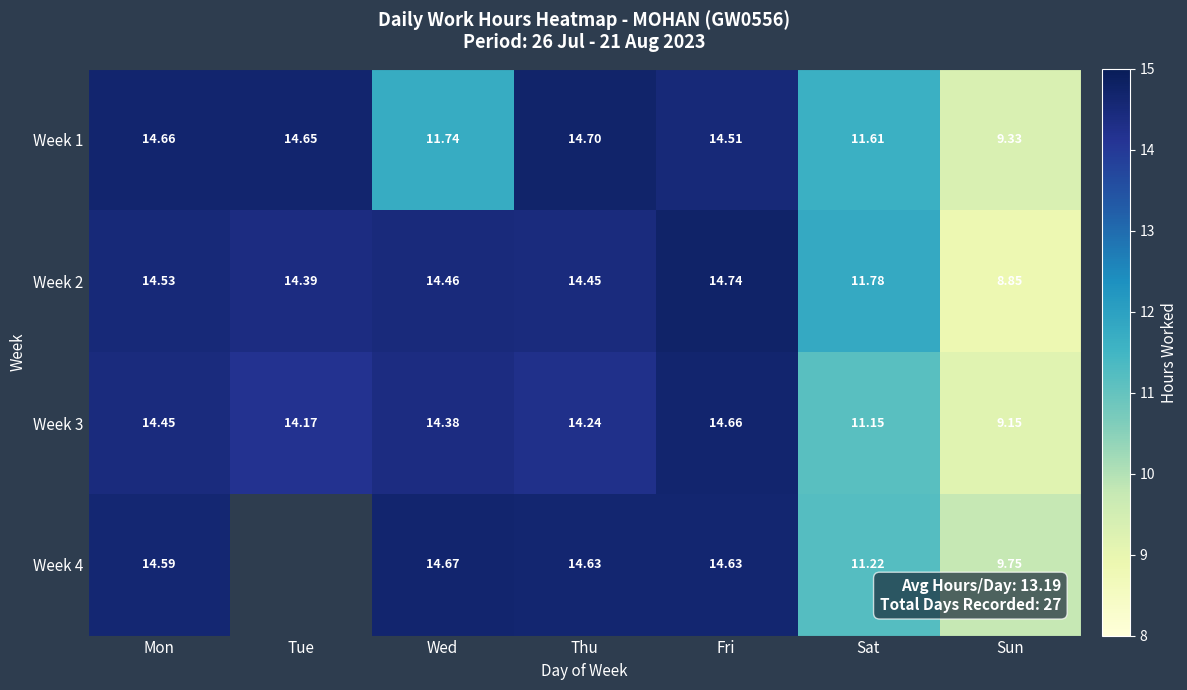

What is the total value across all series at Thu?

58.0